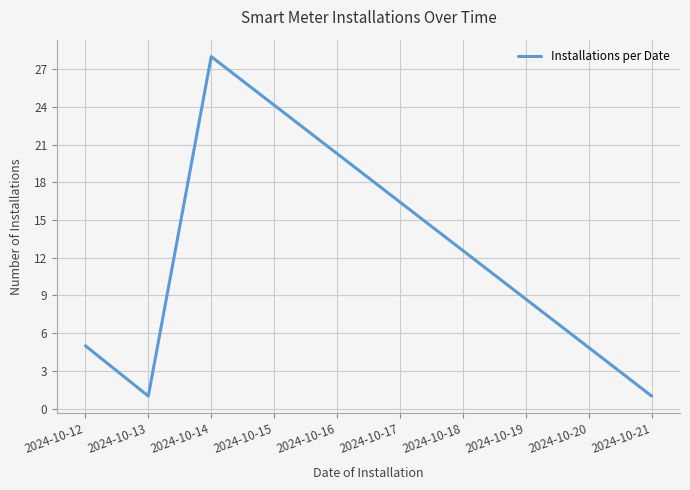

Where is the first local minimum?

2024-10-13